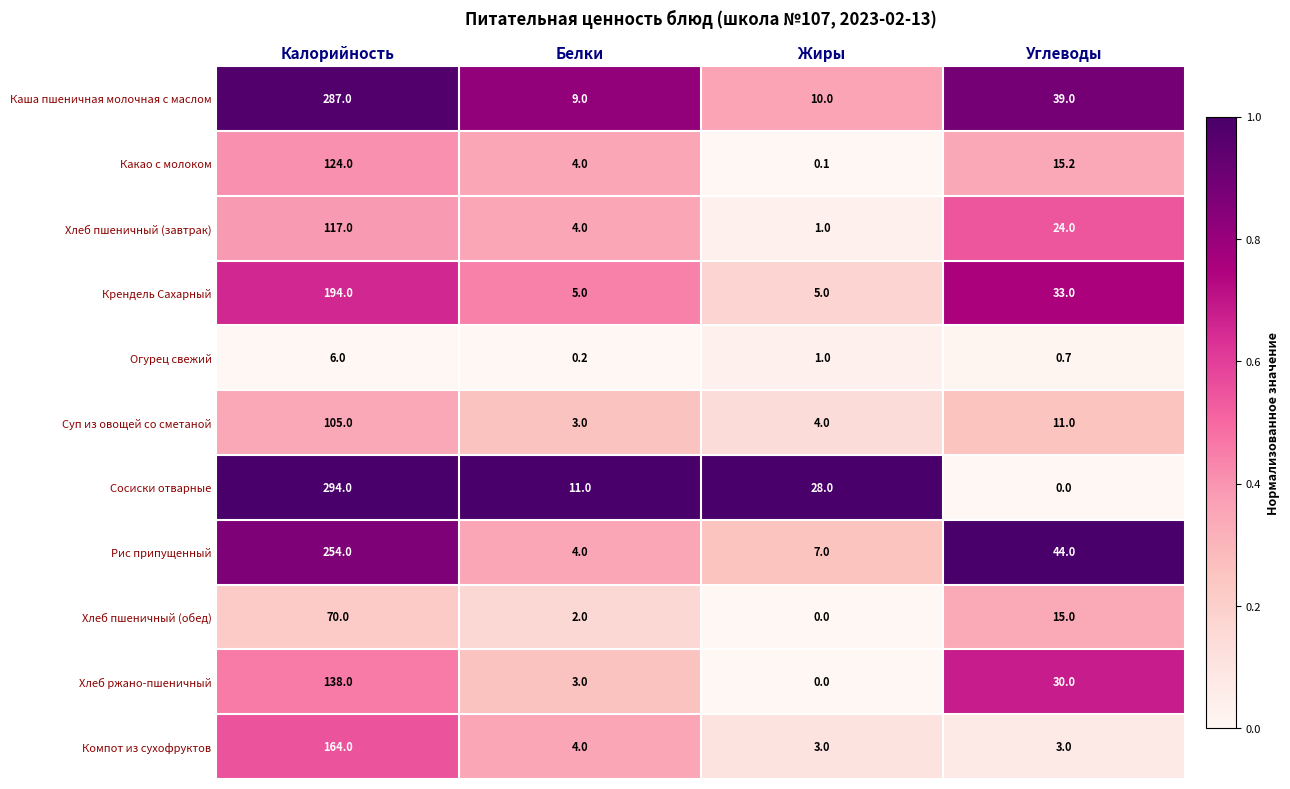

At which label is Огурец свежий closest to 3?

Жиры